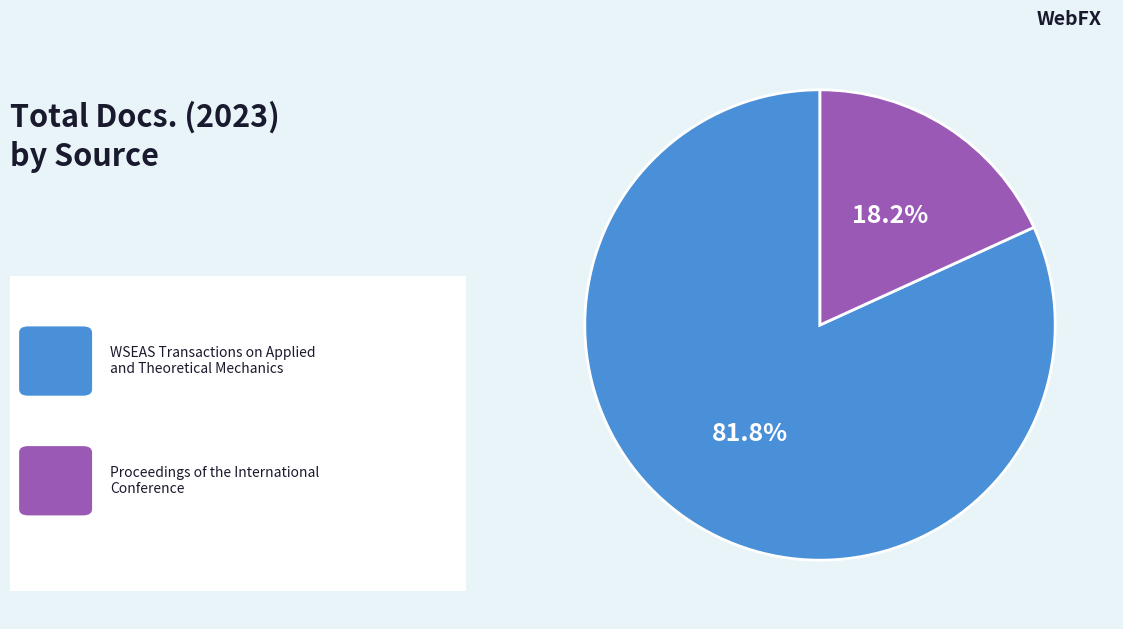

To the nearest percent, what is the difference between the largest and smallest slice percentages?

64%